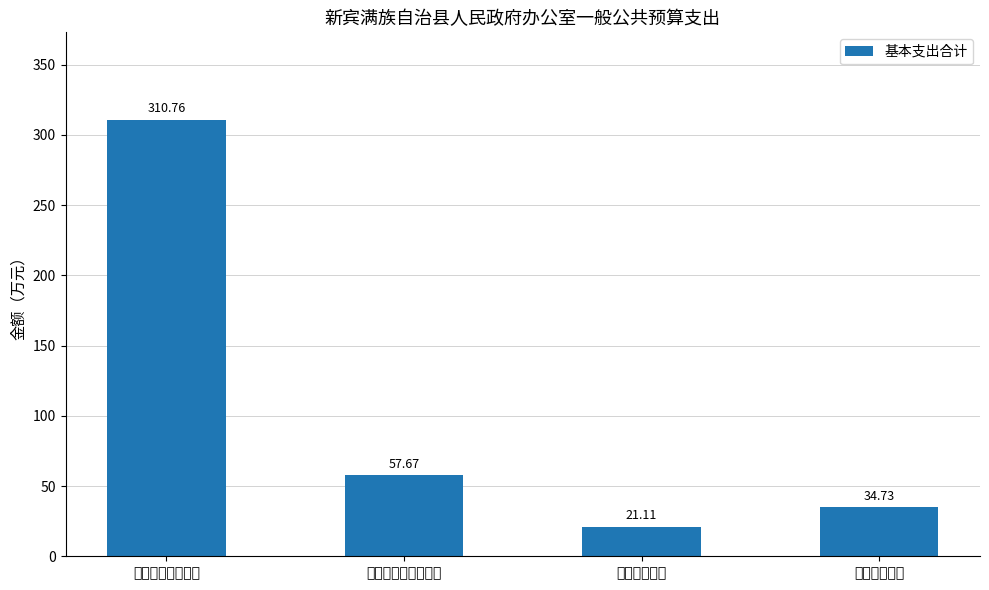

What is the change in value from 社会保障和就业支出 to 住房保障支出?

-22.9